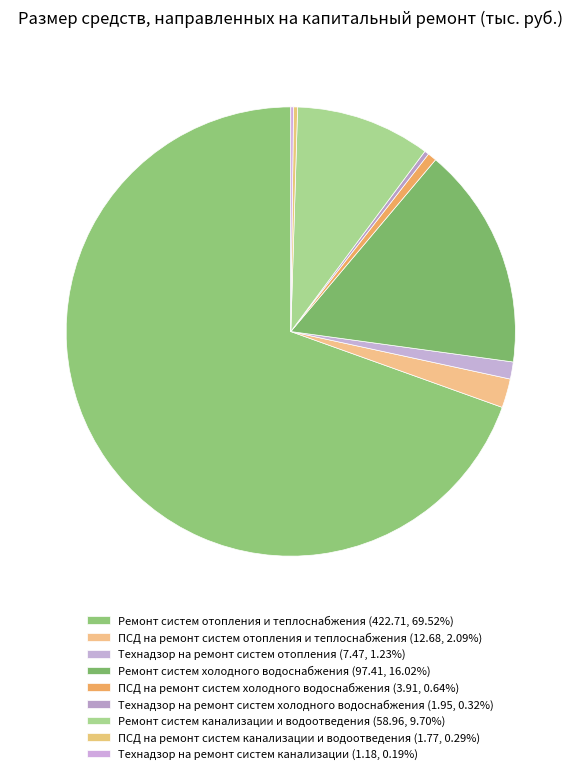

Rank the categories by value from lowest to highest.

Технадзор на ремонт систем канализации, ПСД на ремонт систем канализации и водоотведения, Технадзор на ремонт систем холодного водоснабжения, ПСД на ремонт систем холодного водоснабжения, Технадзор на ремонт систем отопления, ПСД на ремонт систем отопления и теплоснабжения, Ремонт систем канализации и водоотведения, Ремонт систем холодного водоснабжения, Ремонт систем отопления и теплоснабжения